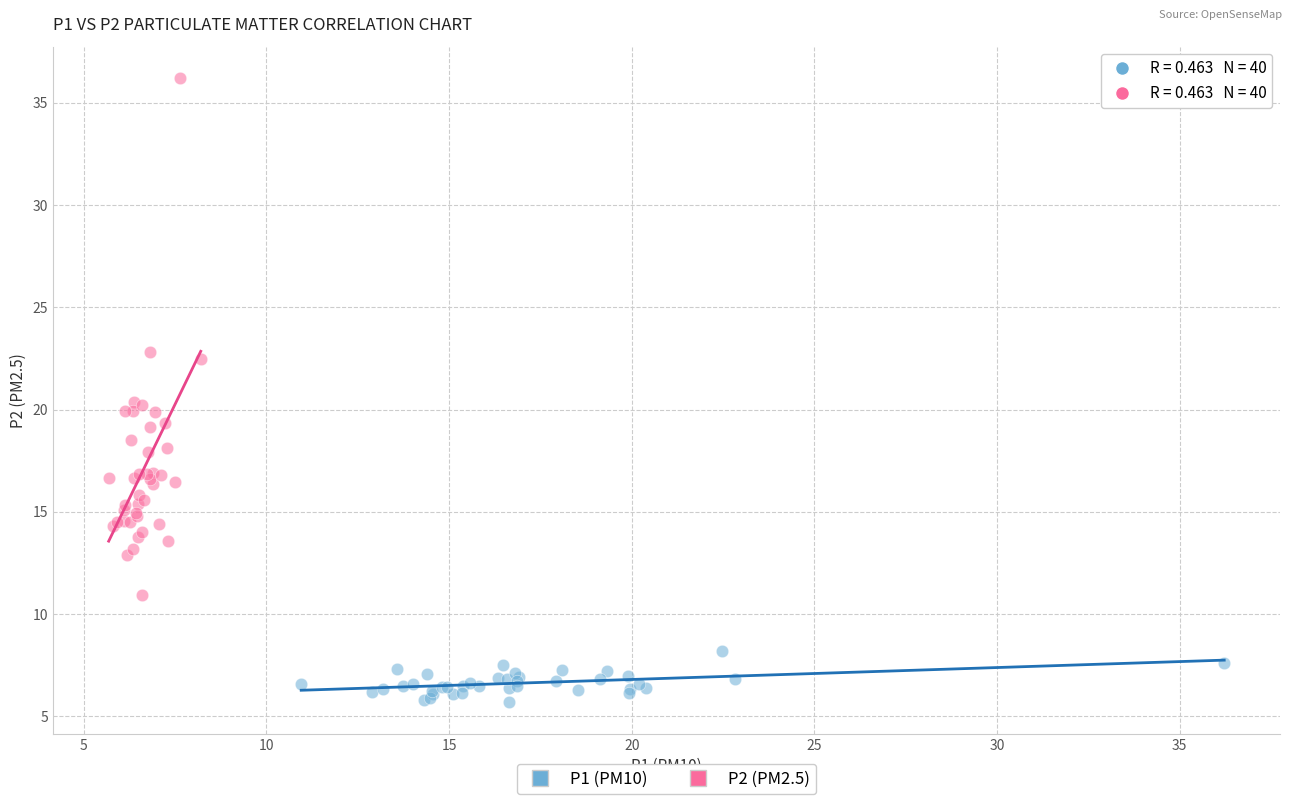

Which series reaches the maximum Y coordinate?

P2 (PM2.5)